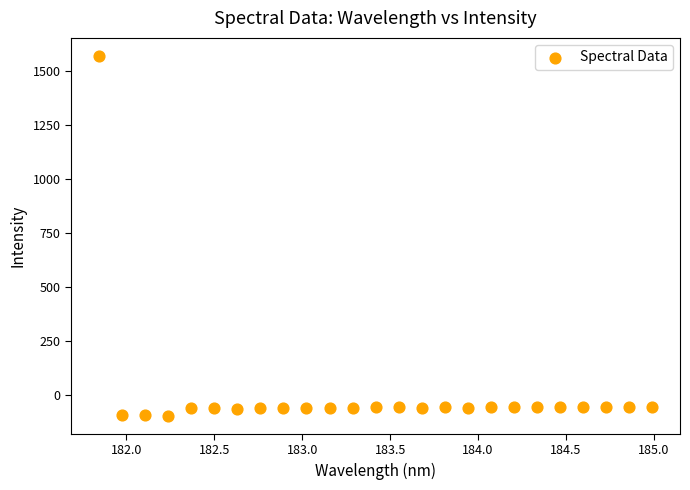

What is the range of Y values (max minus min)?

1665.8